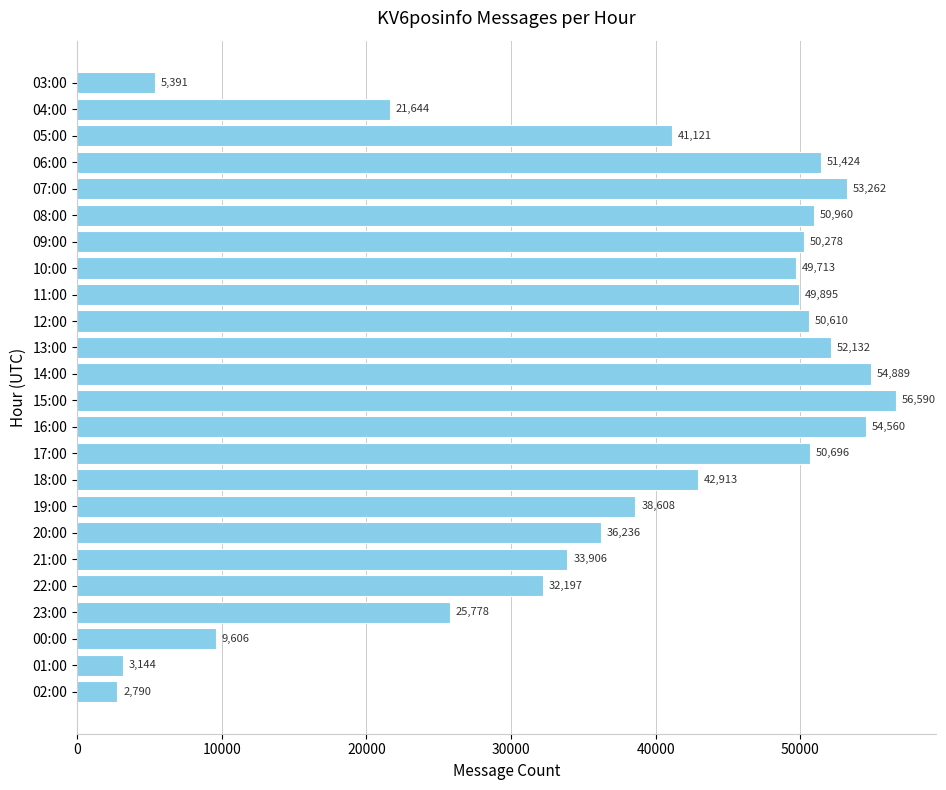

List the labels in order of value, smallest first.

02:00, 01:00, 03:00, 00:00, 04:00, 23:00, 22:00, 21:00, 20:00, 19:00, 05:00, 18:00, 10:00, 11:00, 09:00, 12:00, 17:00, 08:00, 06:00, 13:00, 07:00, 16:00, 14:00, 15:00